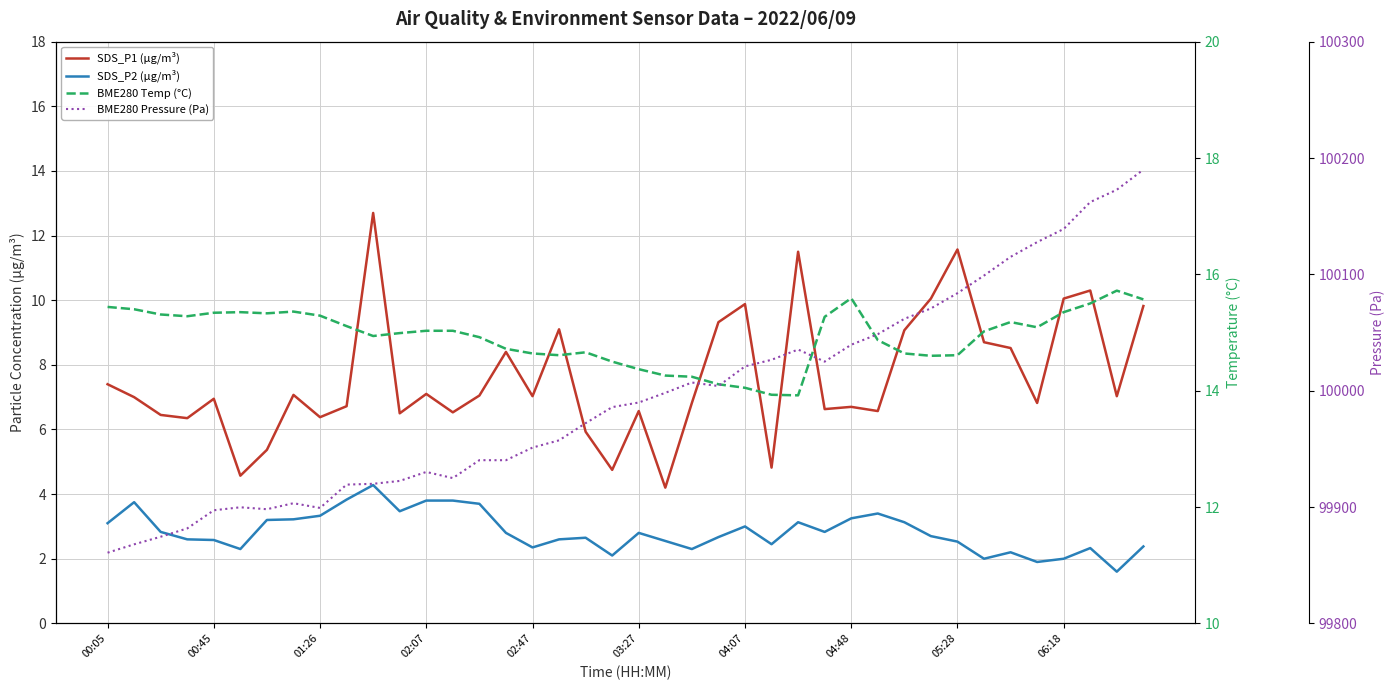

True or false: SDS_P1 (µg/m³) has more than 1 points higher than both neighbors.

True